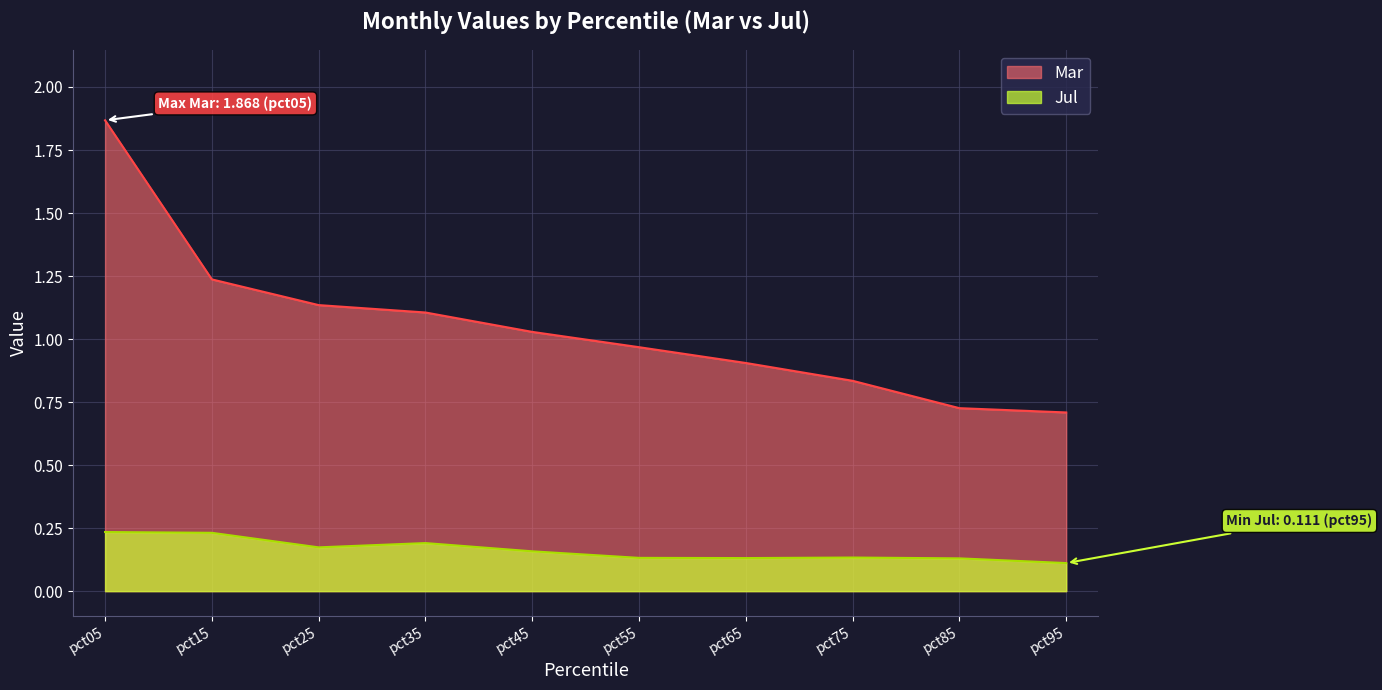

Which category has the highest value across all series?

pct05